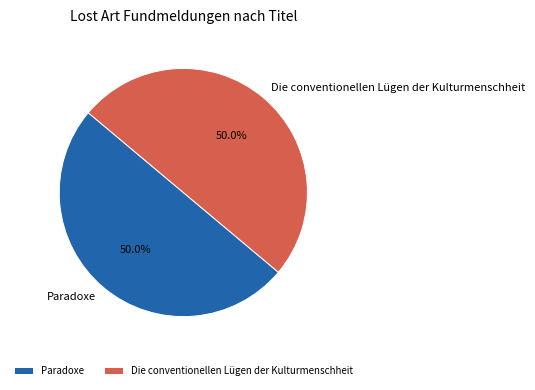

Is it true that Paradoxe is 36% of the pie?

False